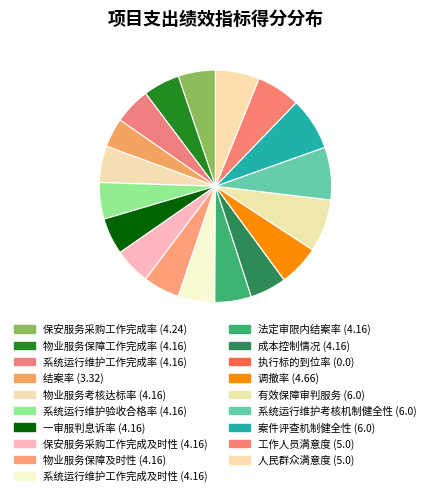

The 成本控制情况 slice represents 5% of the pie. True or false?

True